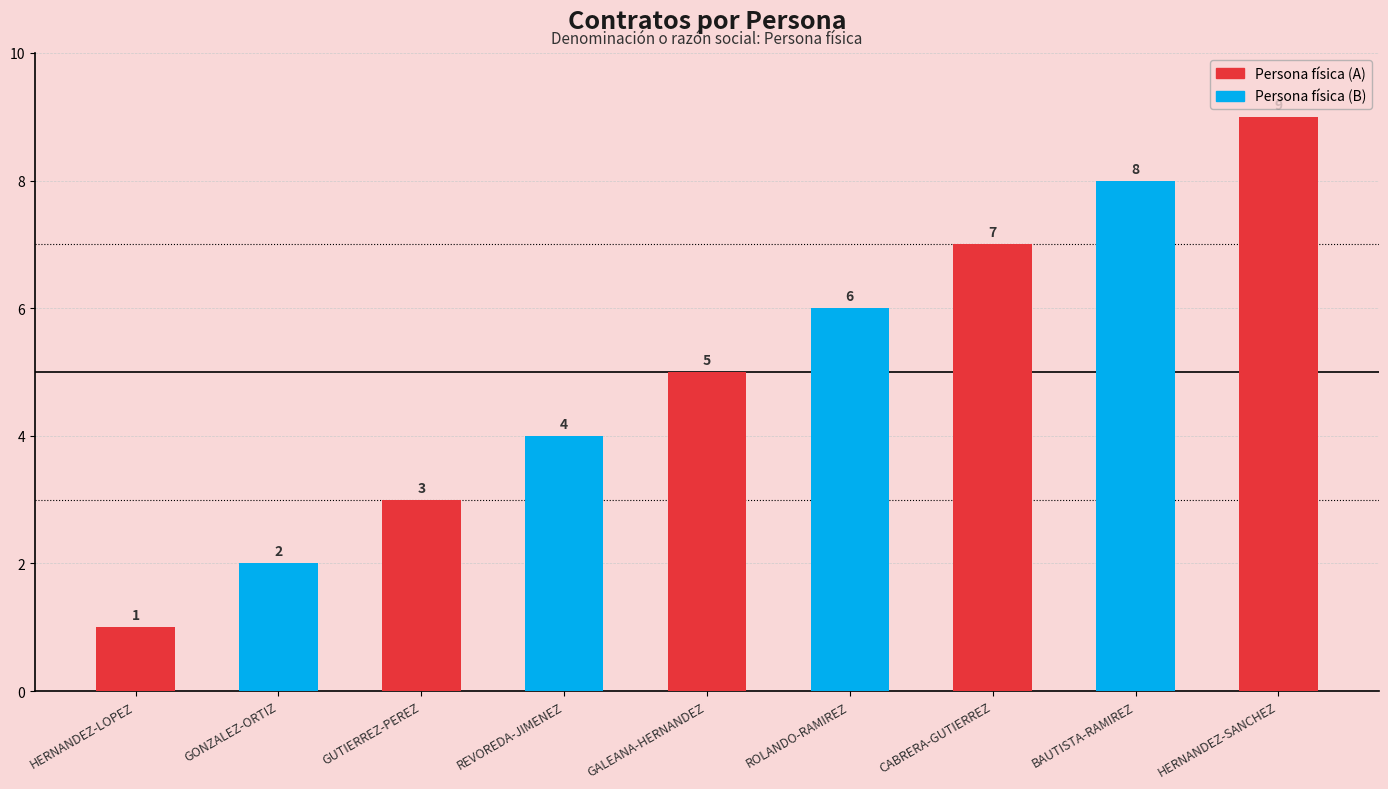

At which label does the data first exceed 5?

ROLANDO-RAMIREZ